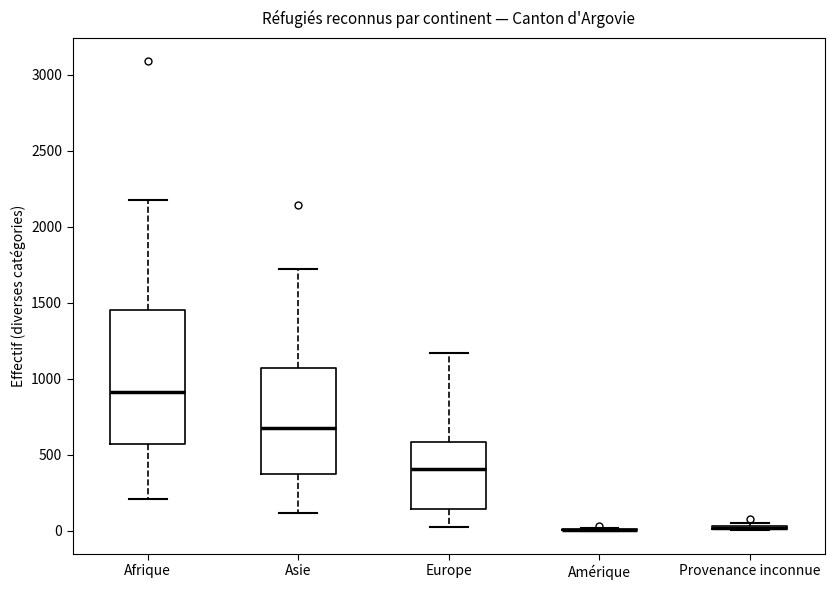

Reading left to right, read every box against the y-axis: the position of its median line, the range the box covers, and the ends of its whiskers. The values are not printed on the chart, so give them approximately, as read against the axis.

Afrique: median 900, box 550 to 1450, whiskers 200 to 2200
Asie: median 700, box 350 to 1050, whiskers 100 to 1700
Europe: median 400, box 150 to 600, whiskers 50 to 1150
Amérique: box collapsed to a line at 0, whiskers 0 to 0
Provenance inconnue: box collapsed to a line at 0, whiskers 0 to 50